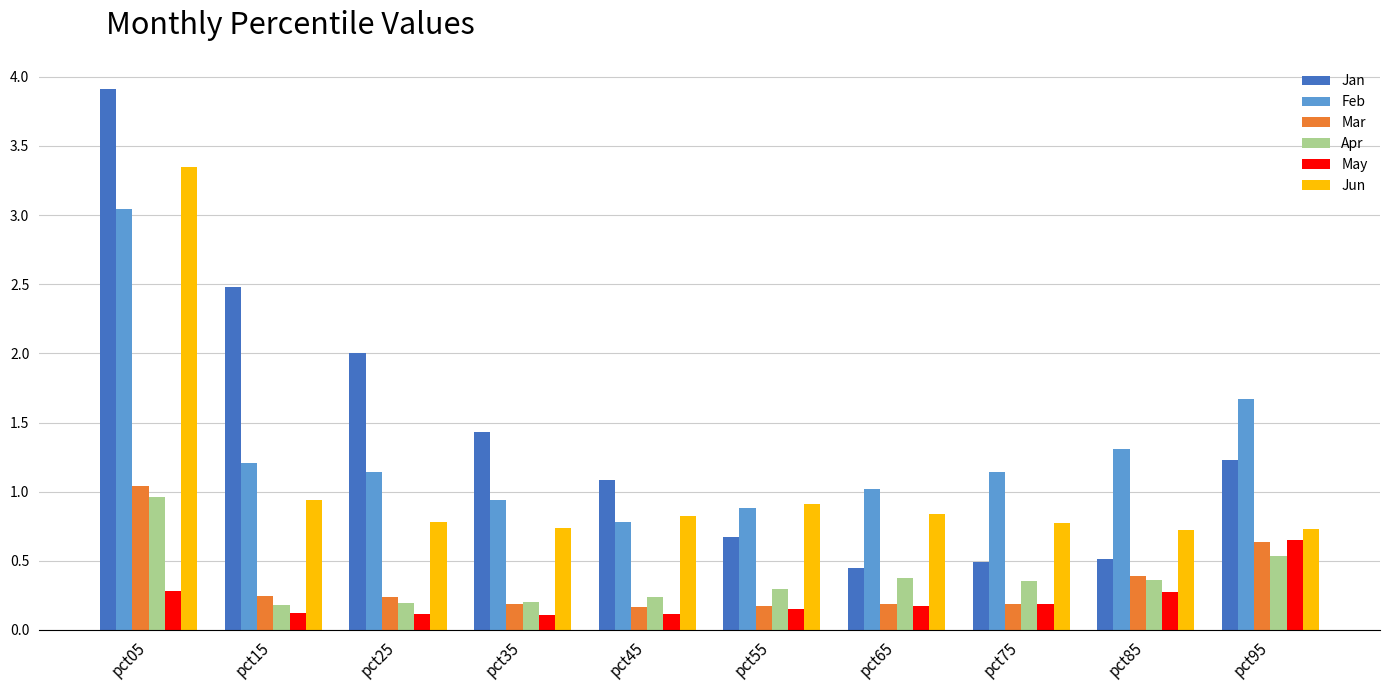

How many bars are there in total?

60